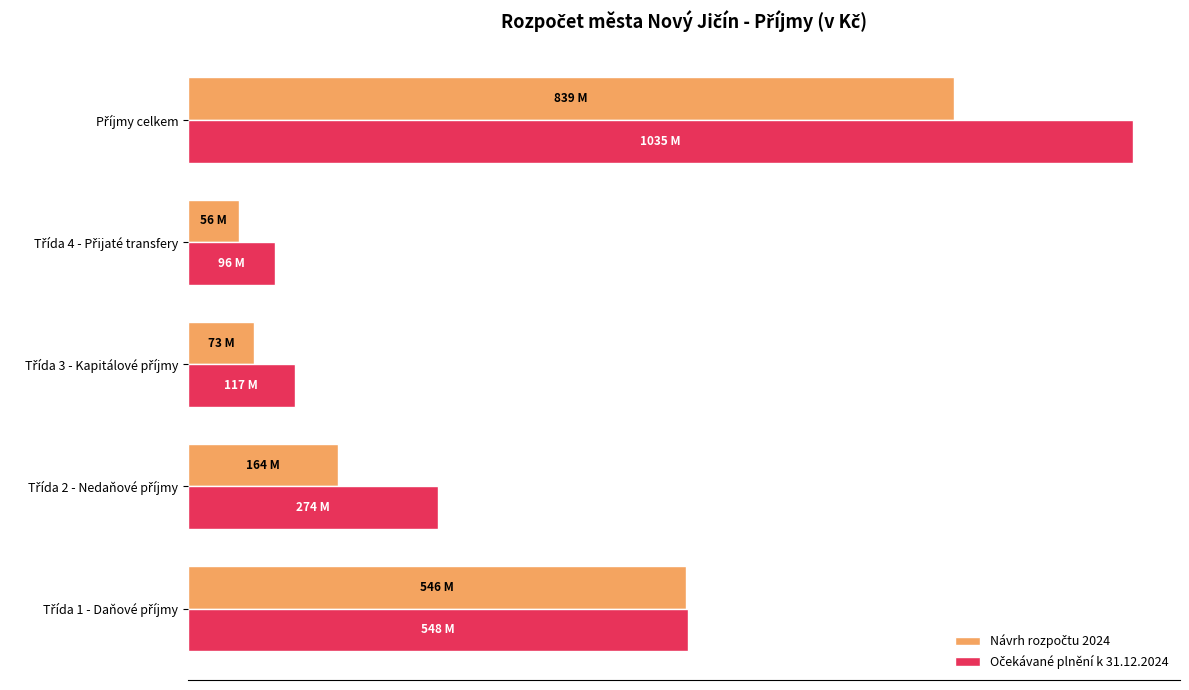

How many categories are shown in the chart?

5